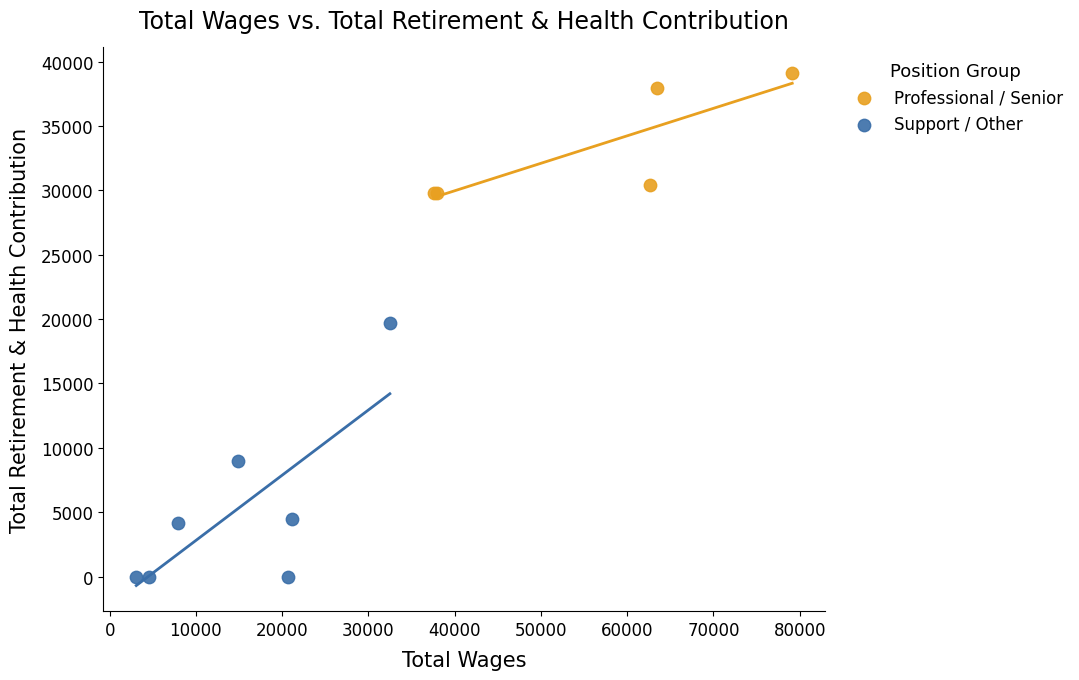

What are all the series names shown in the legend?

Professional / Senior, Support / Other